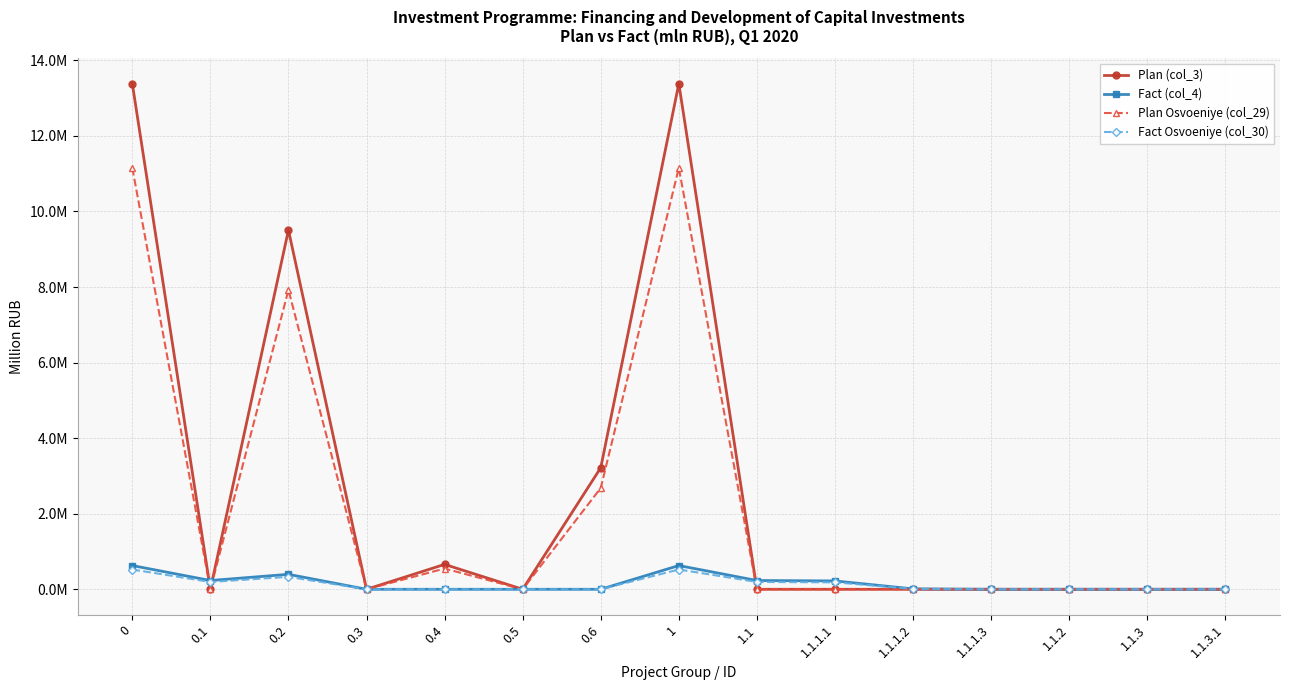

Which series changed the most between 0.4 and 1.1.2?

Plan (col_3)